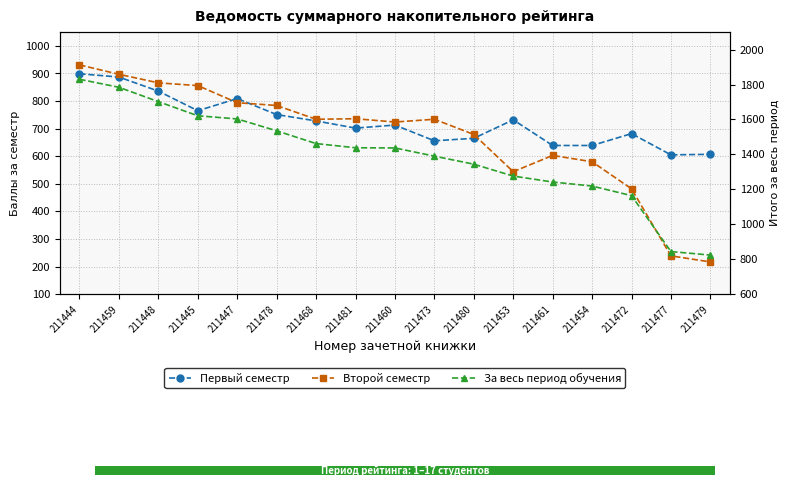

How many series are shown in this chart?

3